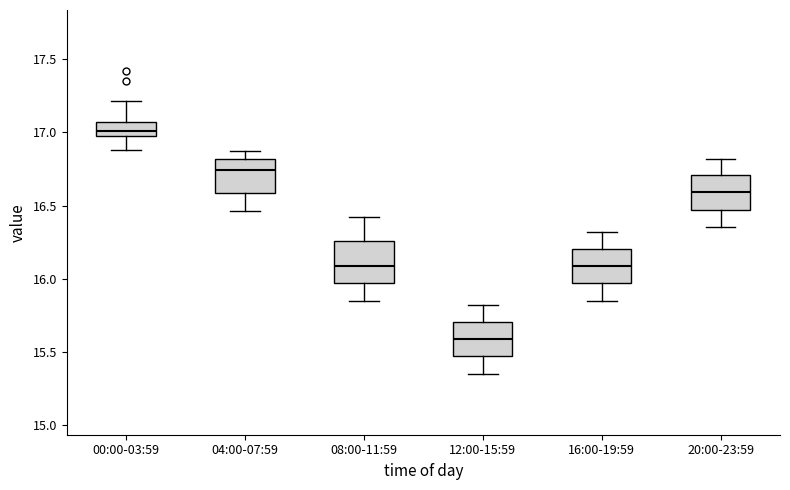

Reading left to right, transcribe this box plot: for each box, give where its median line is, the range the box spans, and where its two whiskers end, as read against the y-axis. The values are not printed on the chart, so give them approximately, as read against the axis.

00:00-03:59: median 17.00, box 16.95 to 17.05, whiskers 16.90 to 17.20
04:00-07:59: median 16.75, box 16.60 to 16.80, whiskers 16.45 to 16.85
08:00-11:59: median 16.10, box 15.95 to 16.25, whiskers 15.85 to 16.40
12:00-15:59: median 15.60, box 15.45 to 15.70, whiskers 15.35 to 15.80
16:00-19:59: median 16.10, box 15.95 to 16.20, whiskers 15.85 to 16.30
20:00-23:59: median 16.60, box 16.45 to 16.70, whiskers 16.35 to 16.80